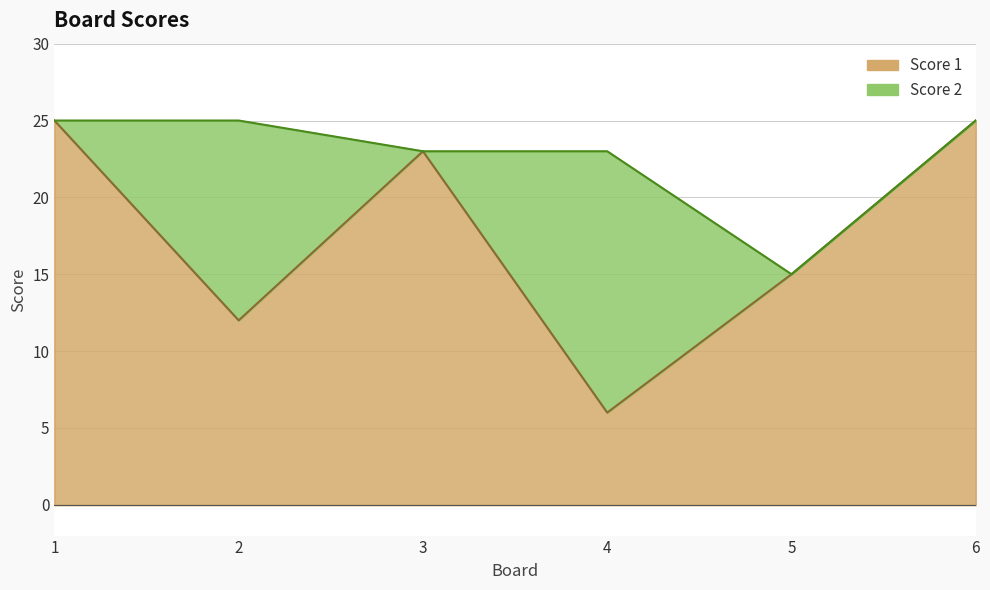

How many categories are shown in the chart?

6